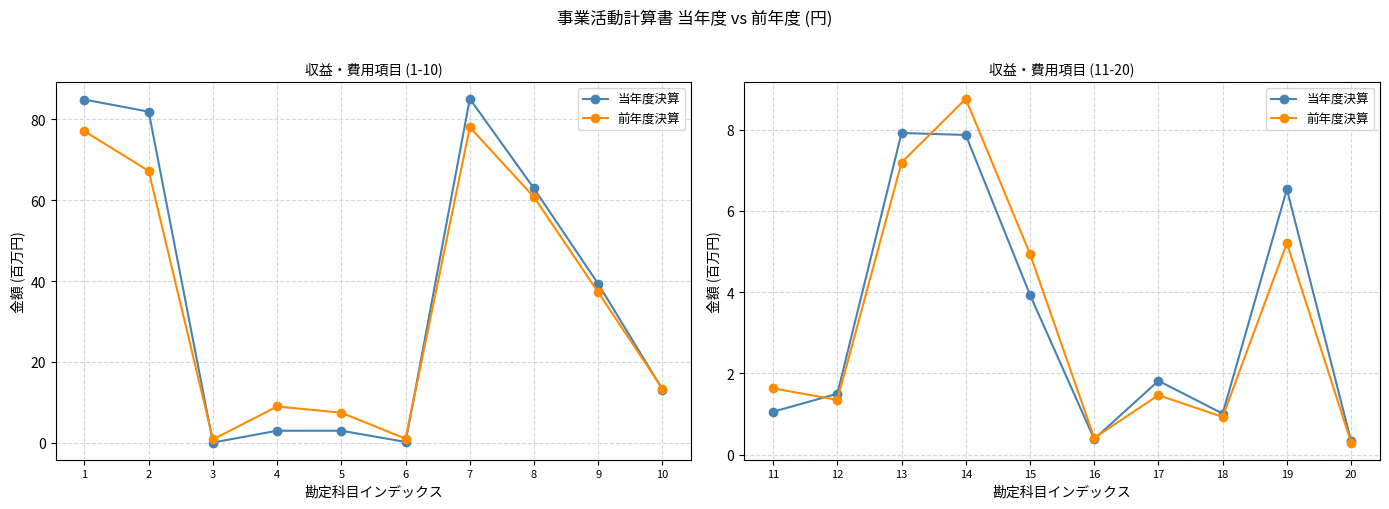

True or false: 前年度決算 has more than 0 interior local peaks.

True